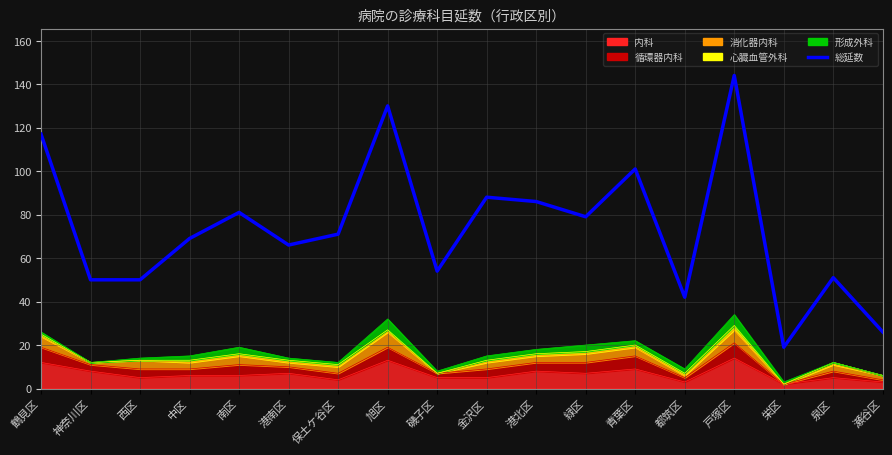

Rank the categories by value from highest to lowest.

戸塚区, 旭区, 鶴見区, 青葉区, 金沢区, 港北区, 南区, 緑区, 保土ケ谷区, 中区, 港南区, 磯子区, 泉区, 神奈川区, 西区, 都筑区, 瀬谷区, 栄区